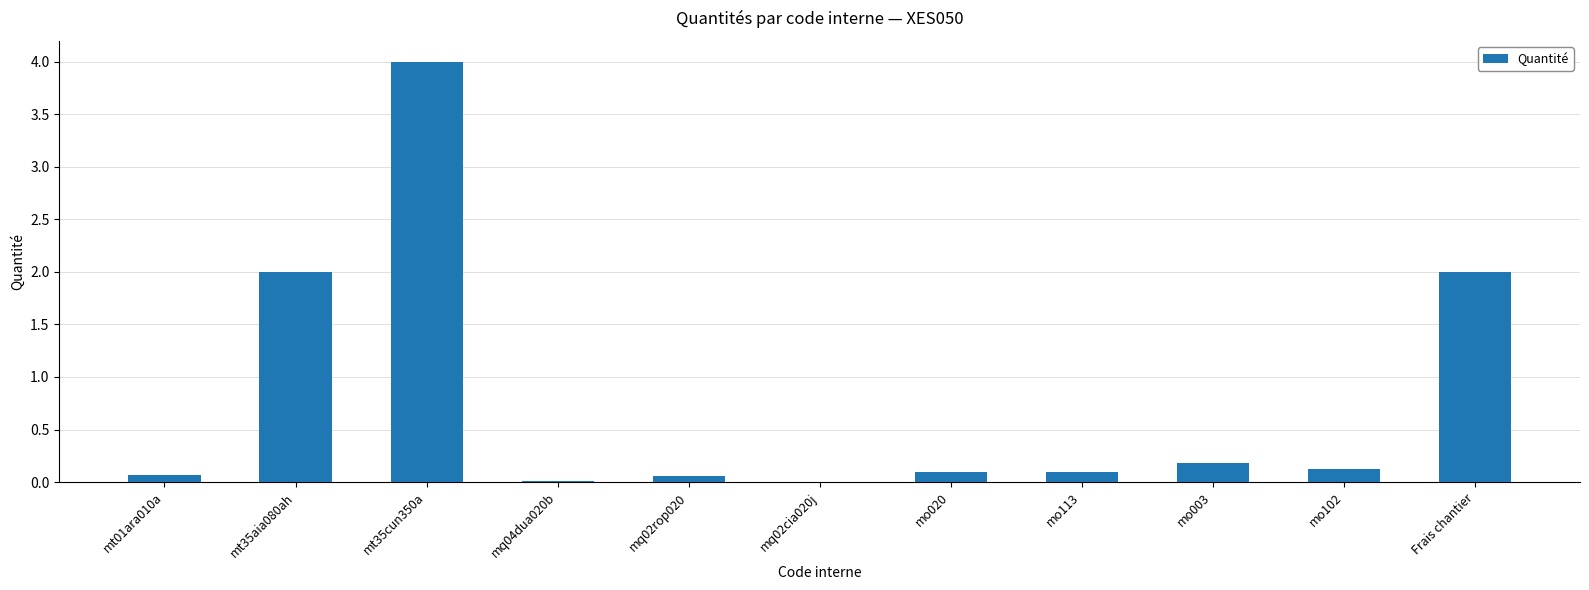

The value at mt35aia080ah is 2.0. True or false?

True